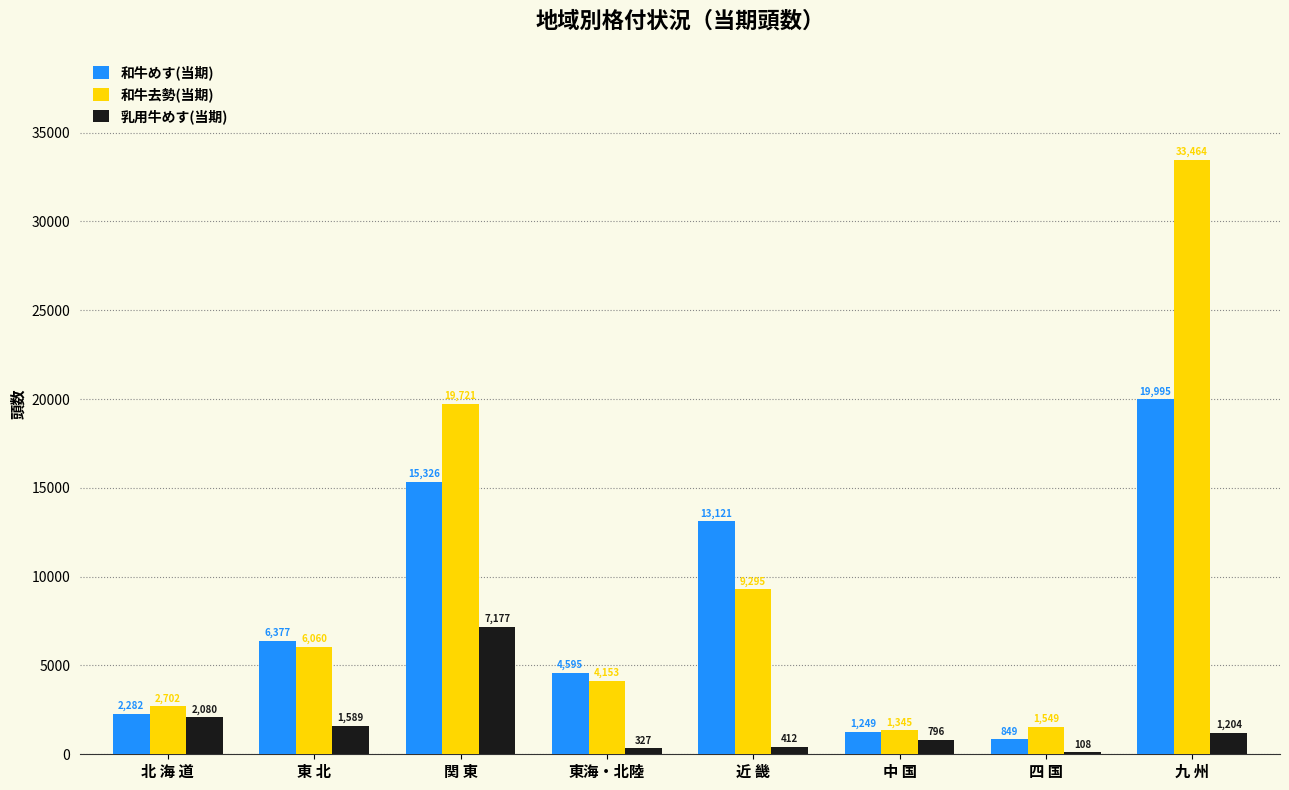

True or false: 和牛去勢(当期) has a value of 2702 at 北 海 道.

True